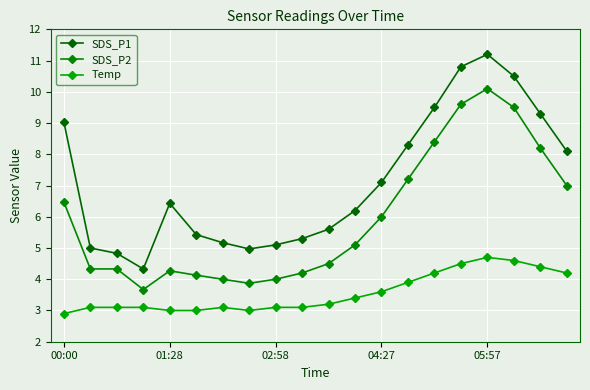

How many interior local valleys does the SDS_P2 series have?

2